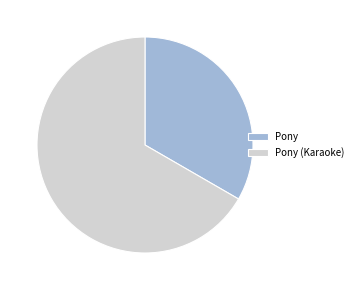

Which has a higher value, Pony (Karaoke) or Pony?

Pony (Karaoke)